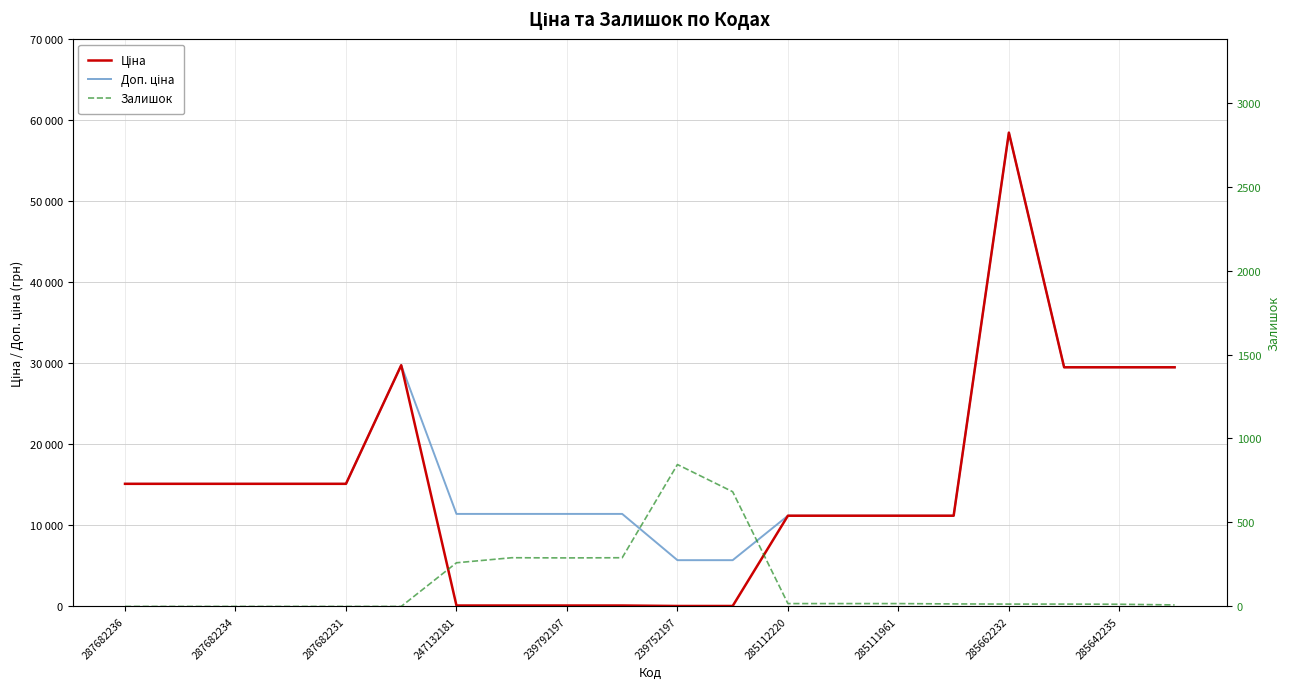

What is the total value across all series at 285112220?

22393.3